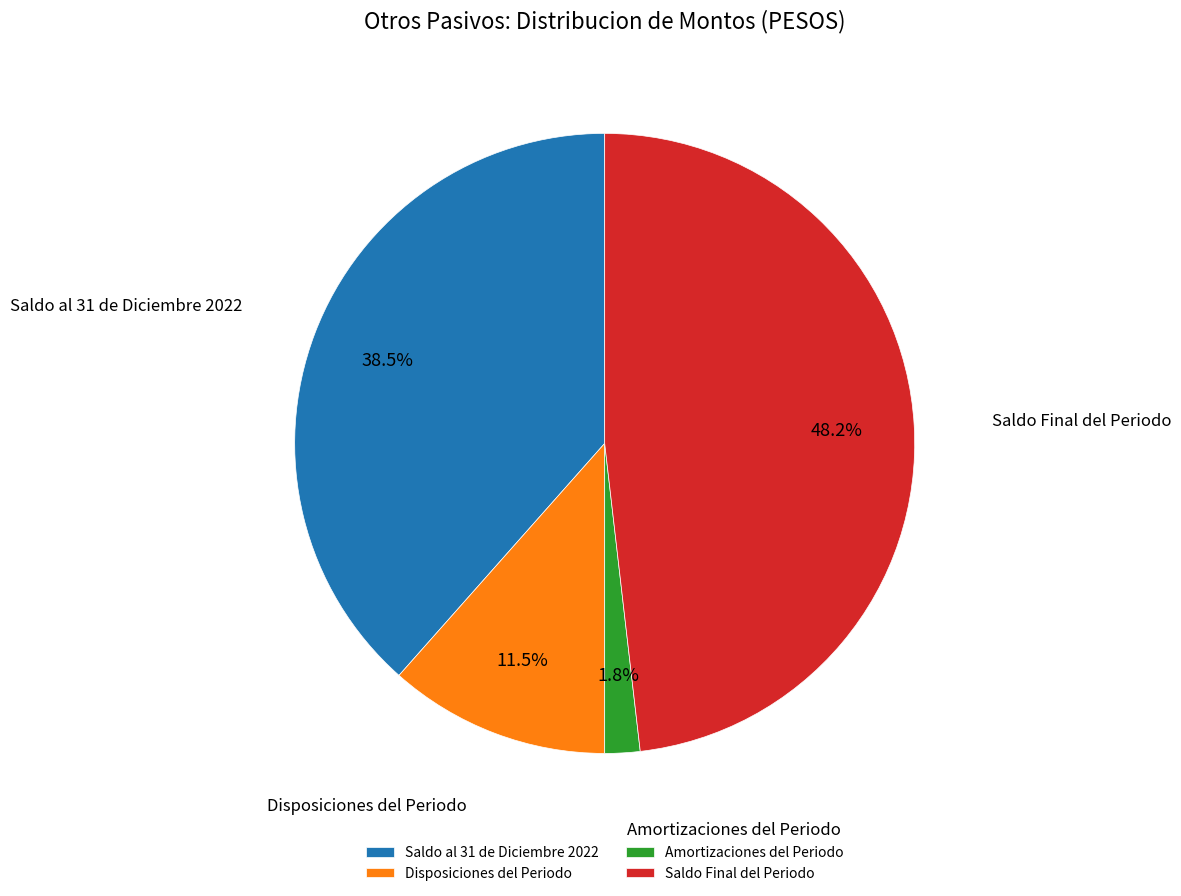

To the nearest percent, what is the difference between the Saldo Final del Periodo and Disposiciones del Periodo slice percentages?

37%